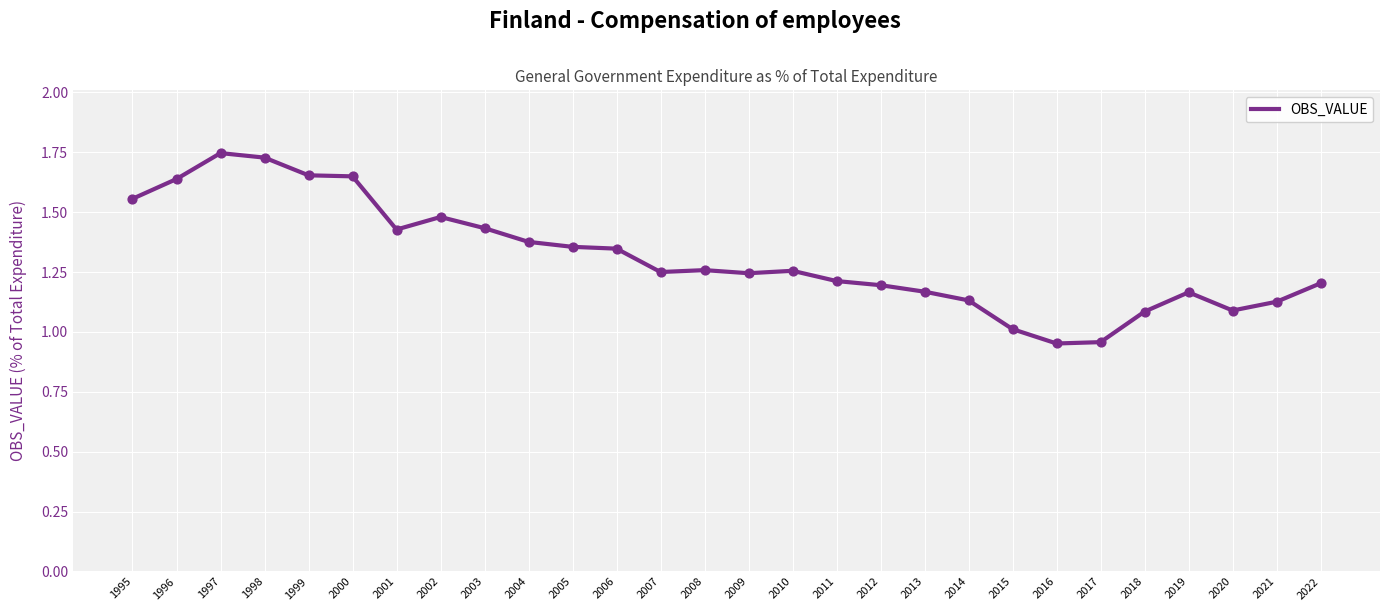

What is the change in value from 2000 to 2020?

-0.6